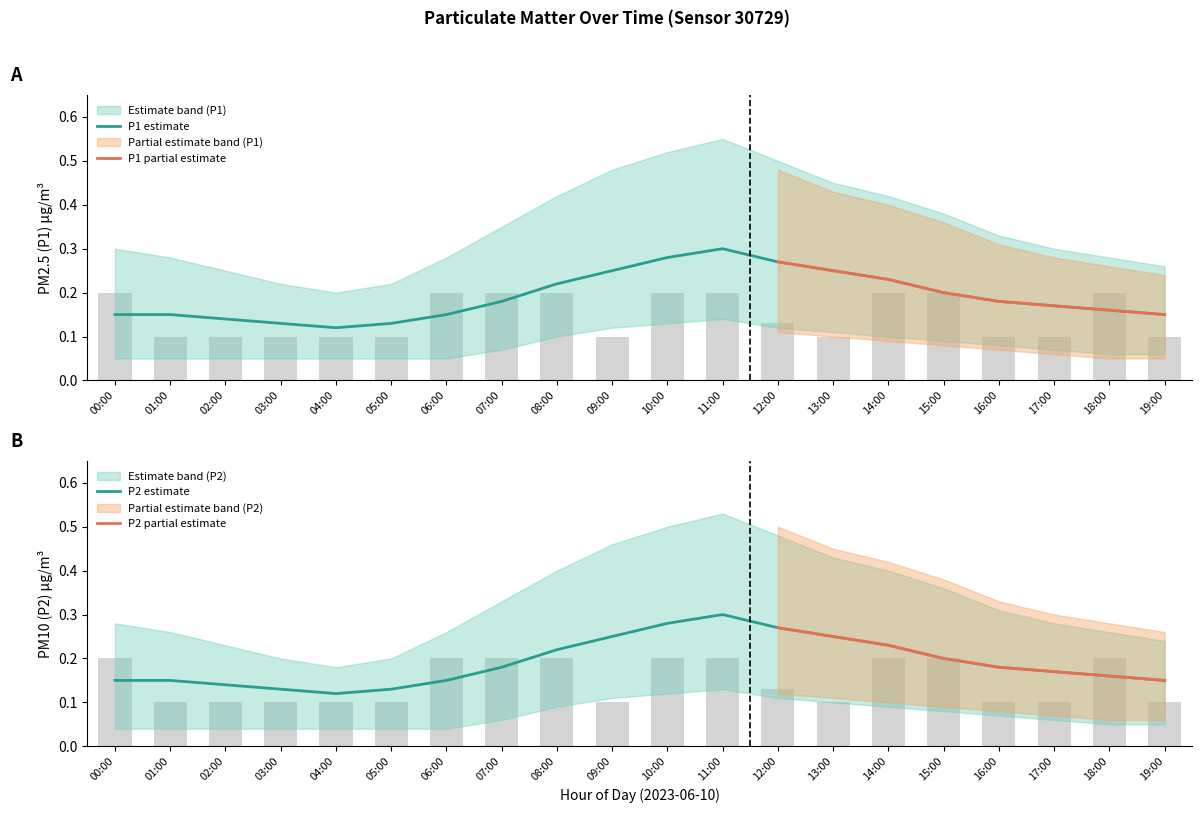

How many groups of bars are there?

20